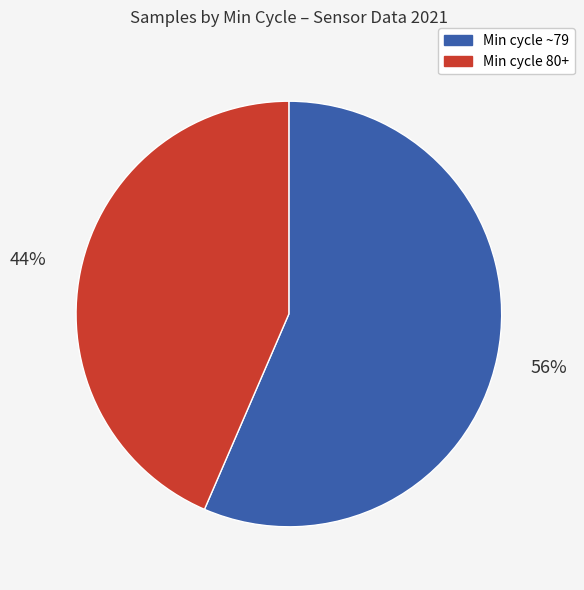

To the nearest percent, what is the average slice percentage?

50%